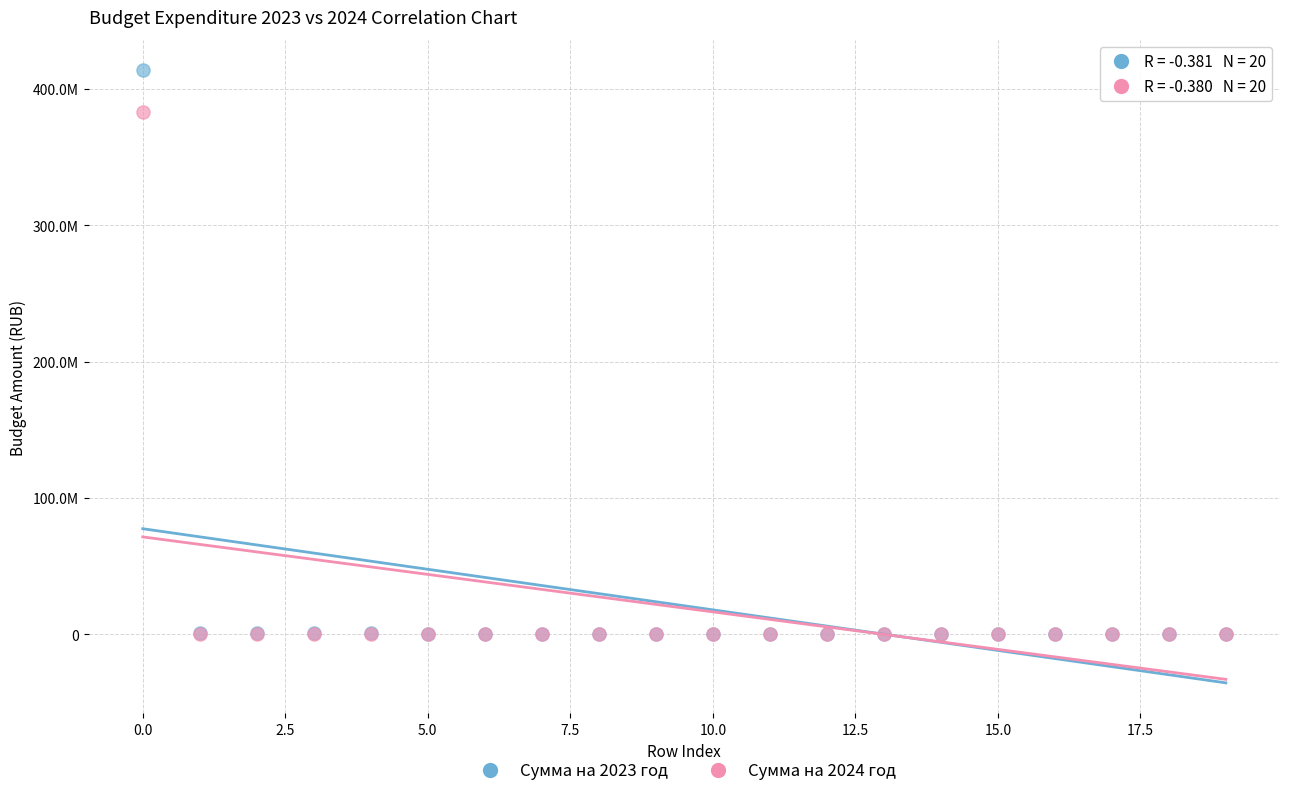

Which series contains the highest Y value?

Сумма на 2023 год